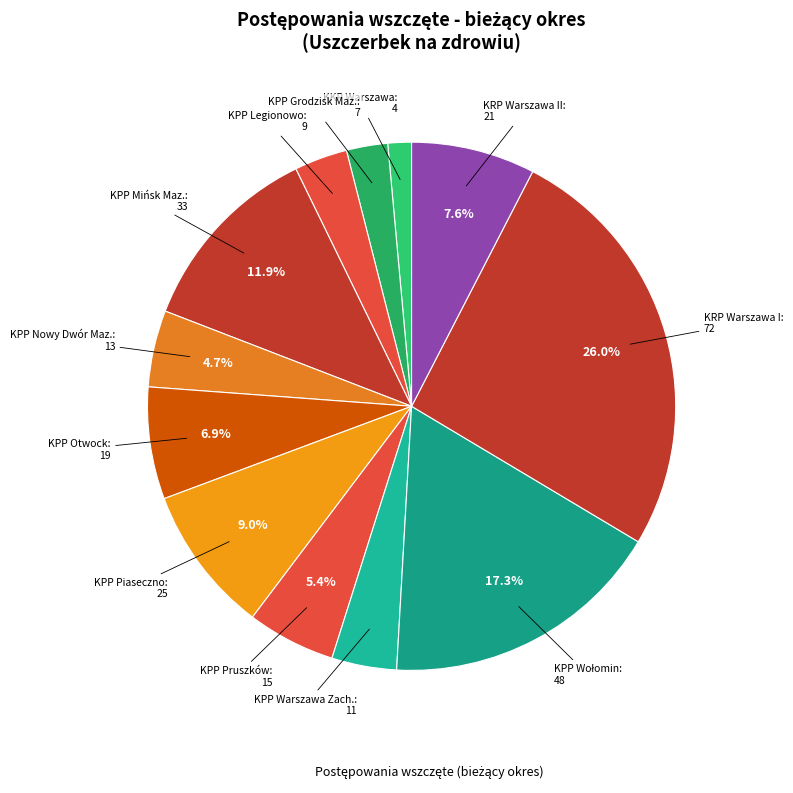

How many slices are in this pie chart?

12